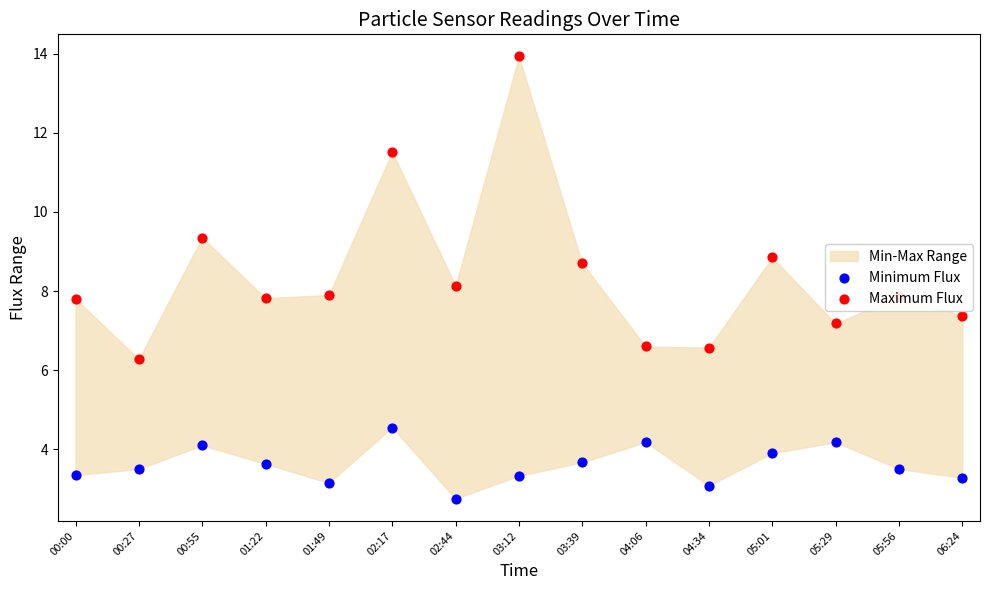

What is the total value across all series at 06:24?

10.7